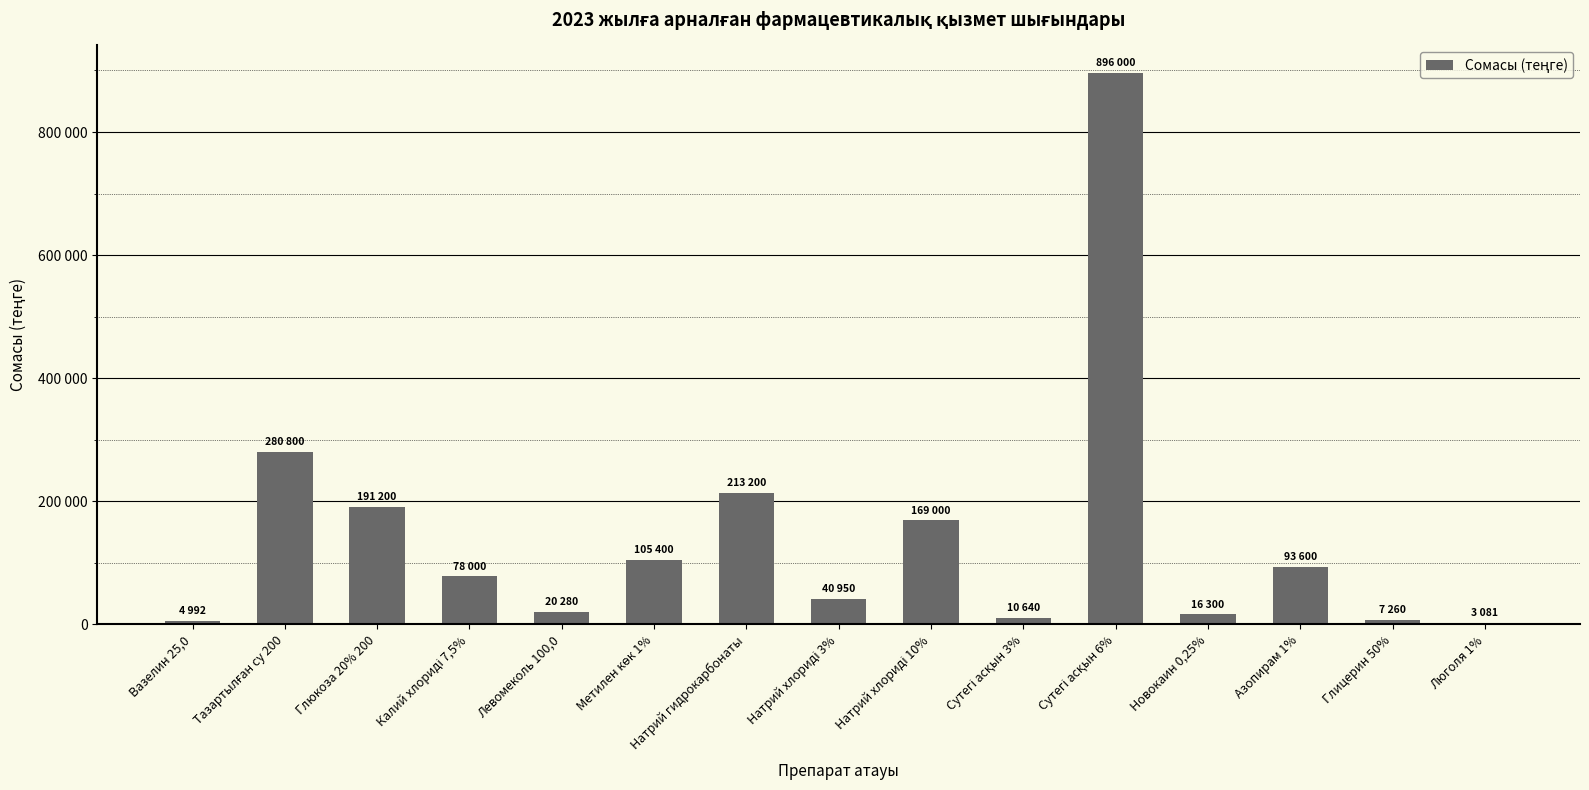

What is the approximate value at Сутегі асқын 6%?

896000